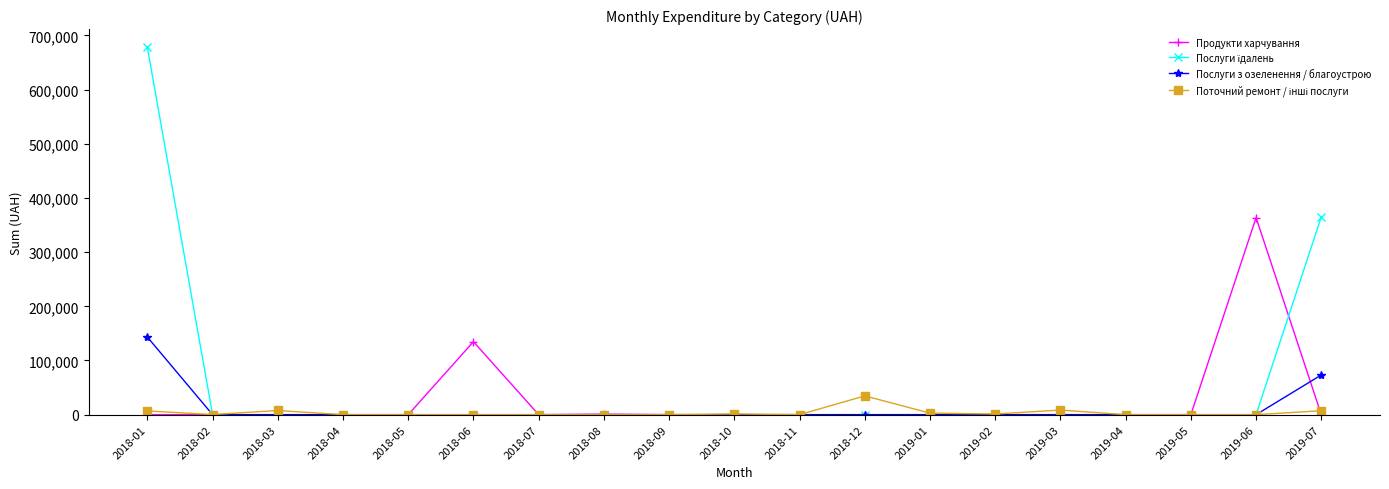

Which label corresponds to the largest value in the chart?

2018-01